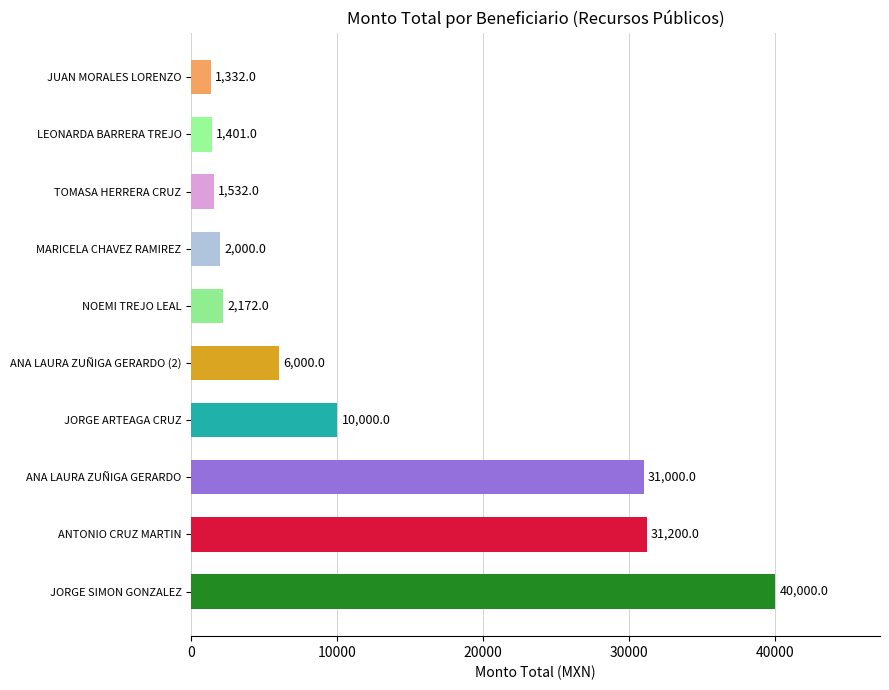

How many series are shown in this chart?

1